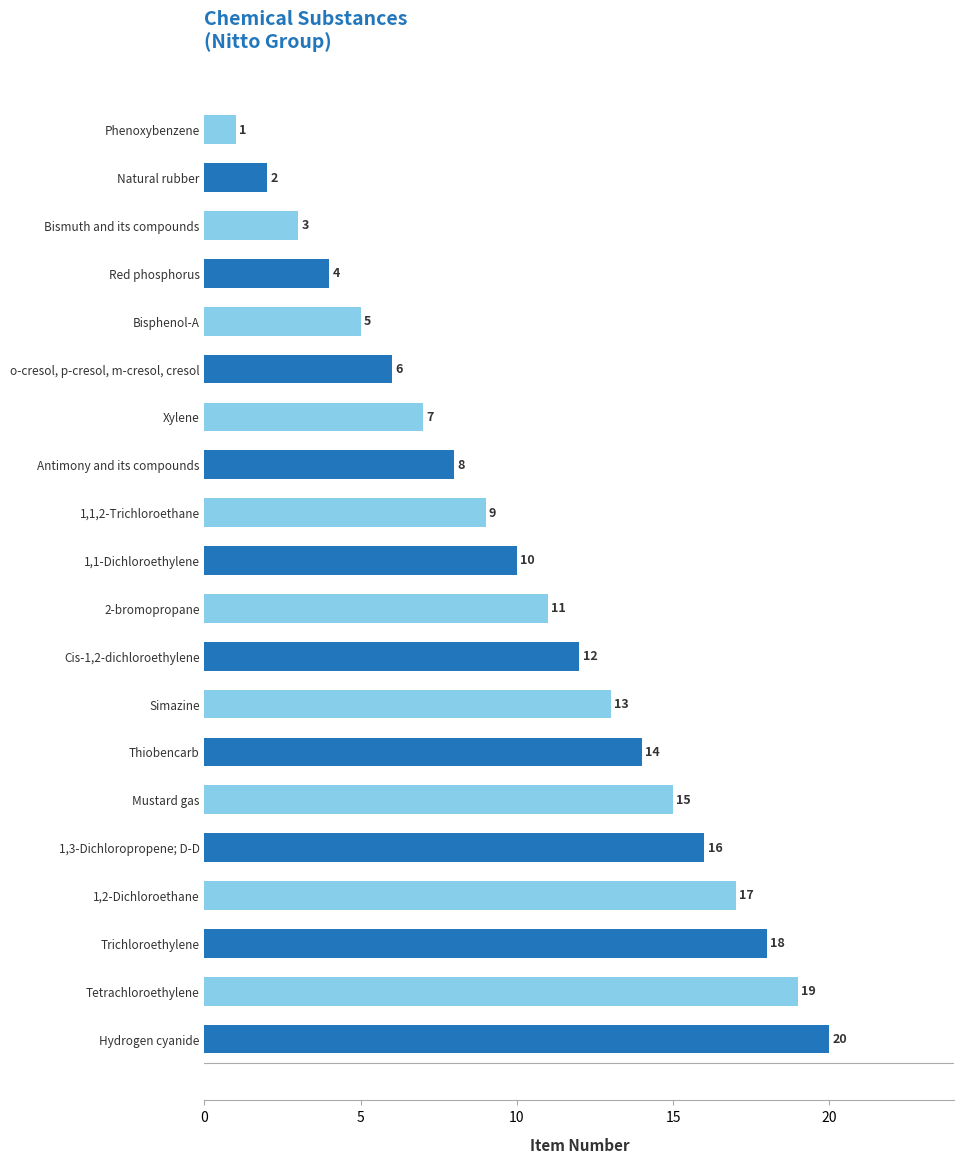

Which has a higher value, Red phosphorus or 1,1,2-Trichloroethane?

1,1,2-Trichloroethane